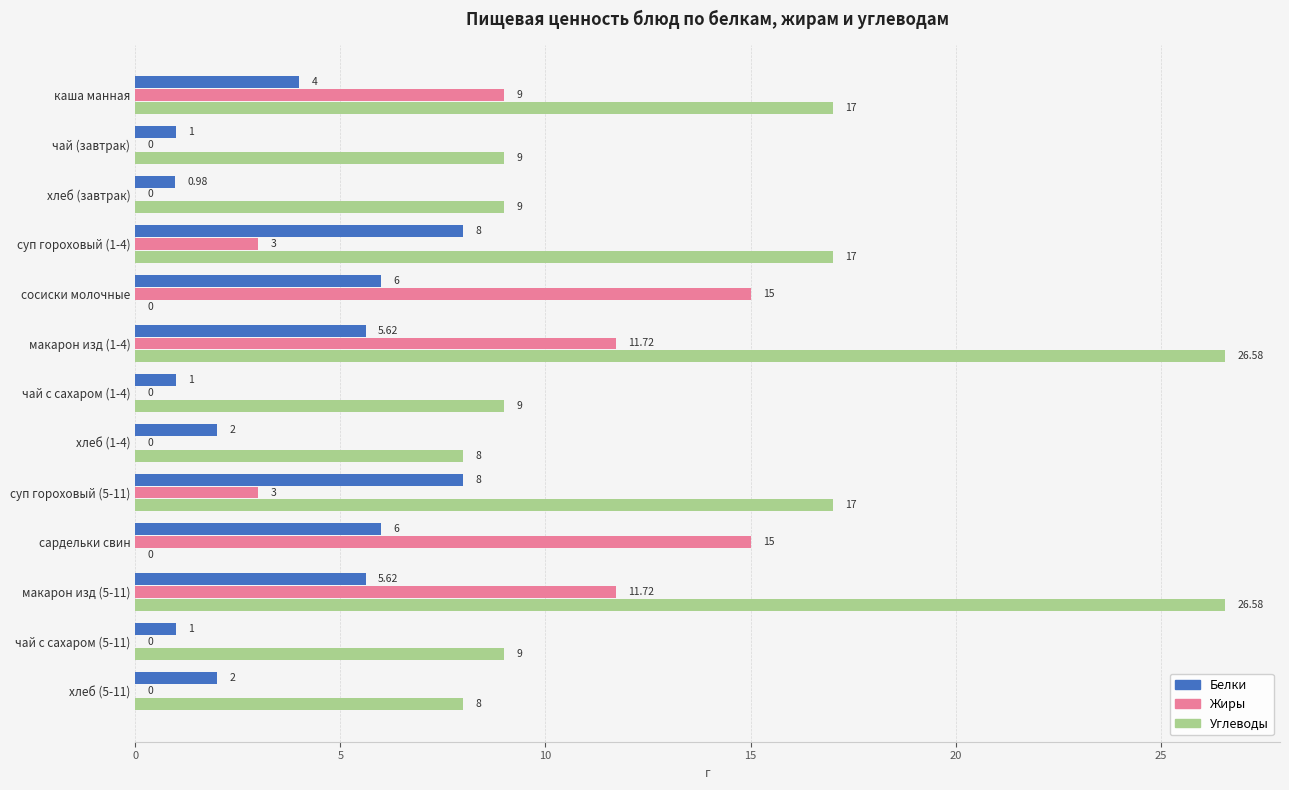

What is the total value across all series at чай с сахаром (1-4)?

10.0